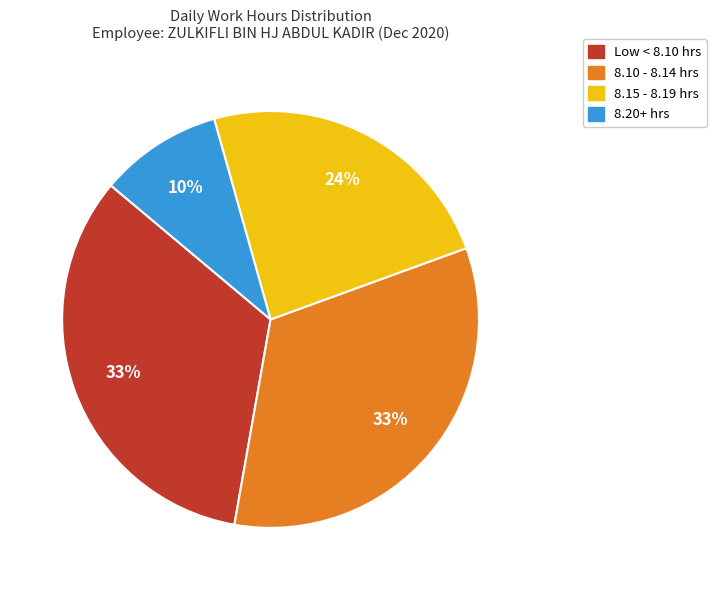

To the nearest percent, what is the average slice percentage?

25%